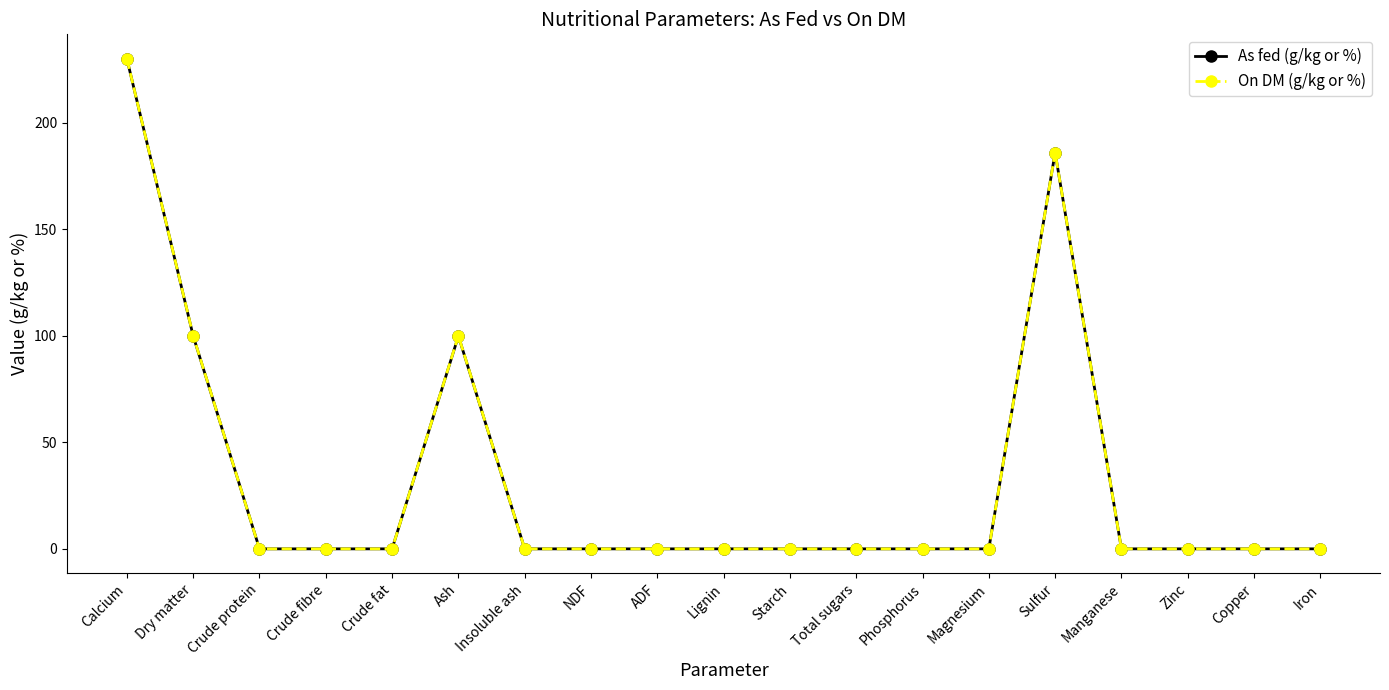

What is the maximum value shown in the chart?

230.0